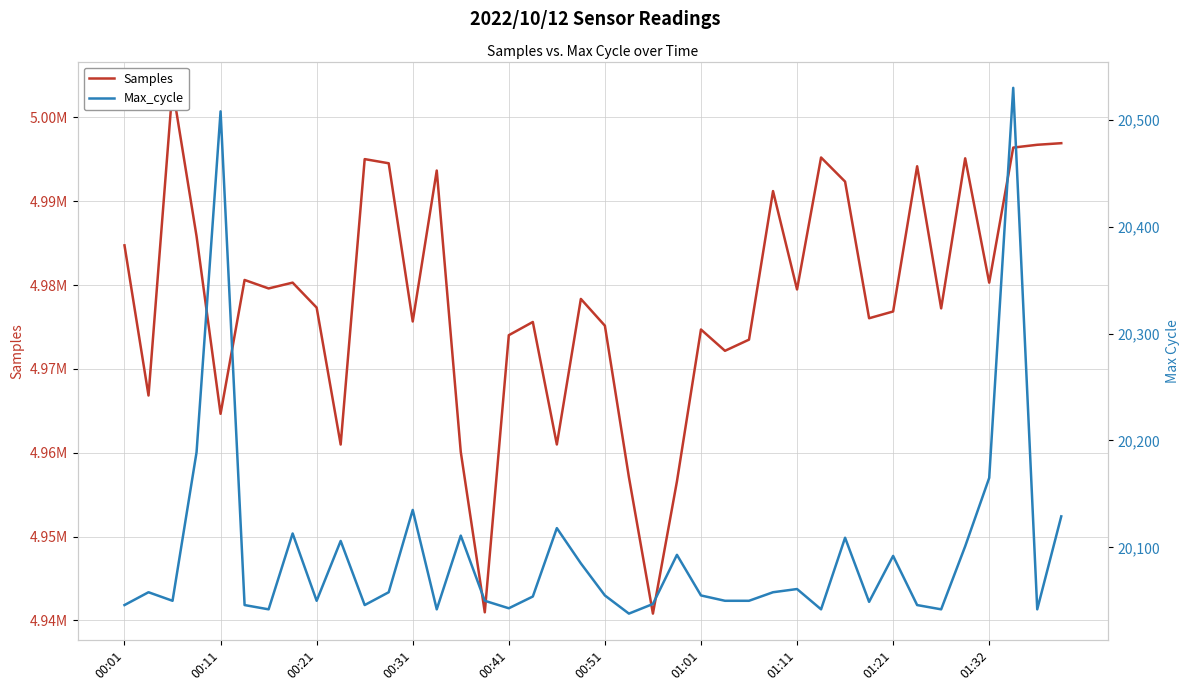

What is the sum of the Max_cycle values at 36 and 14?

40276